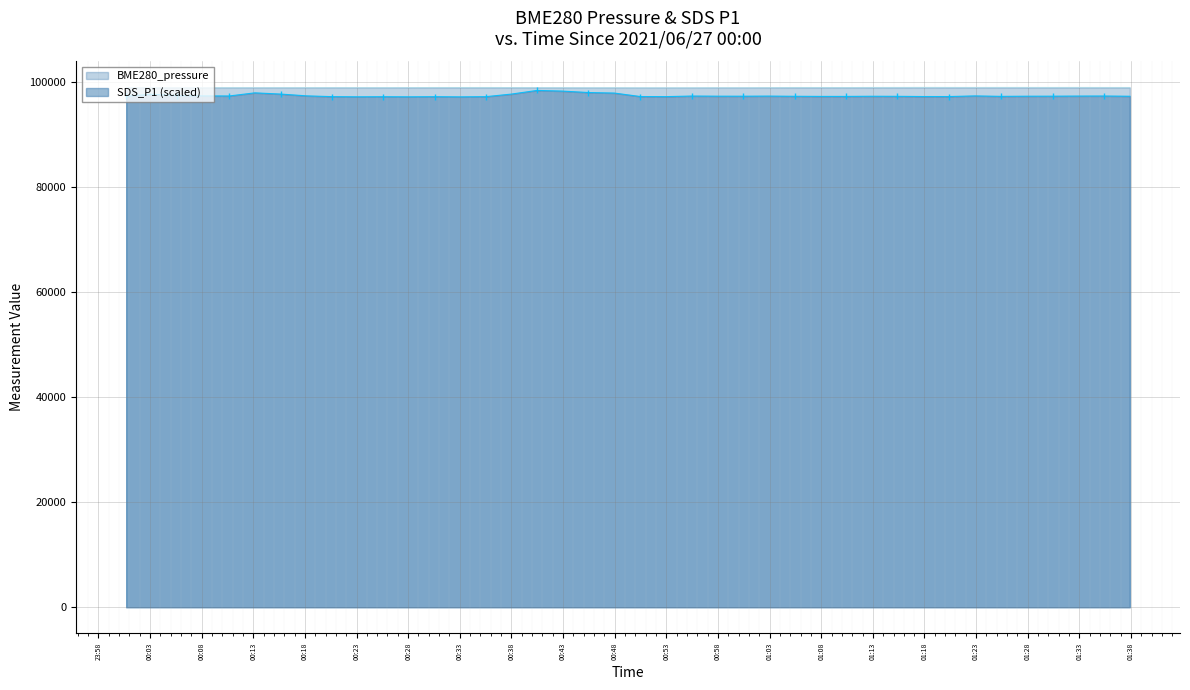

How many data points does each series have?

40